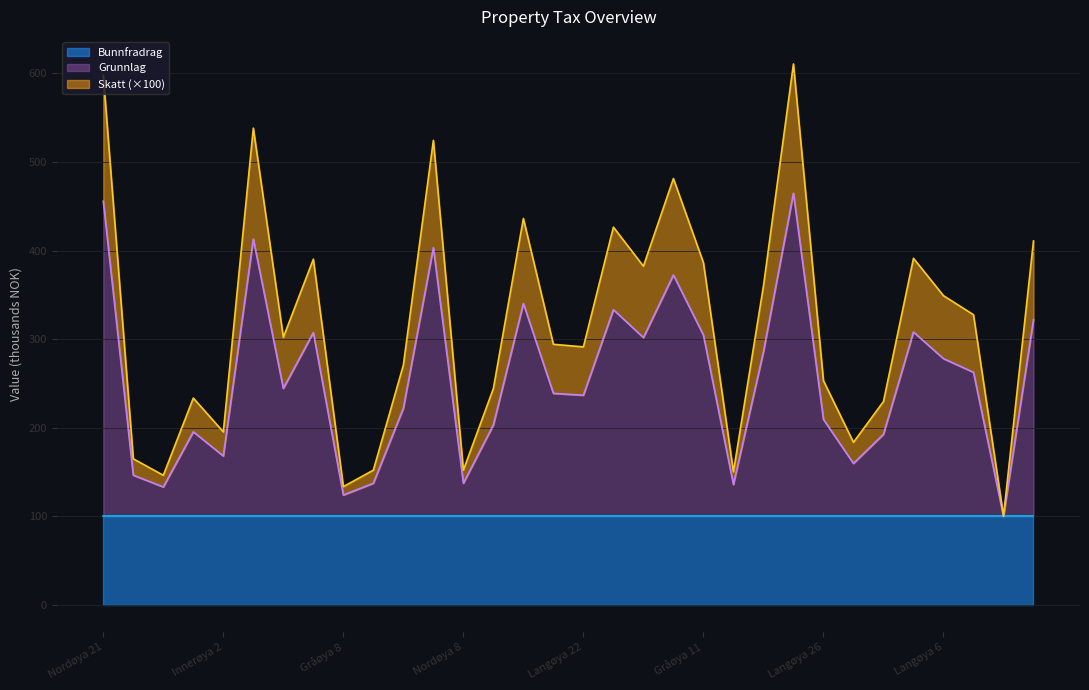

Where is Skatt nearest to the value 355?

Nordøya 52